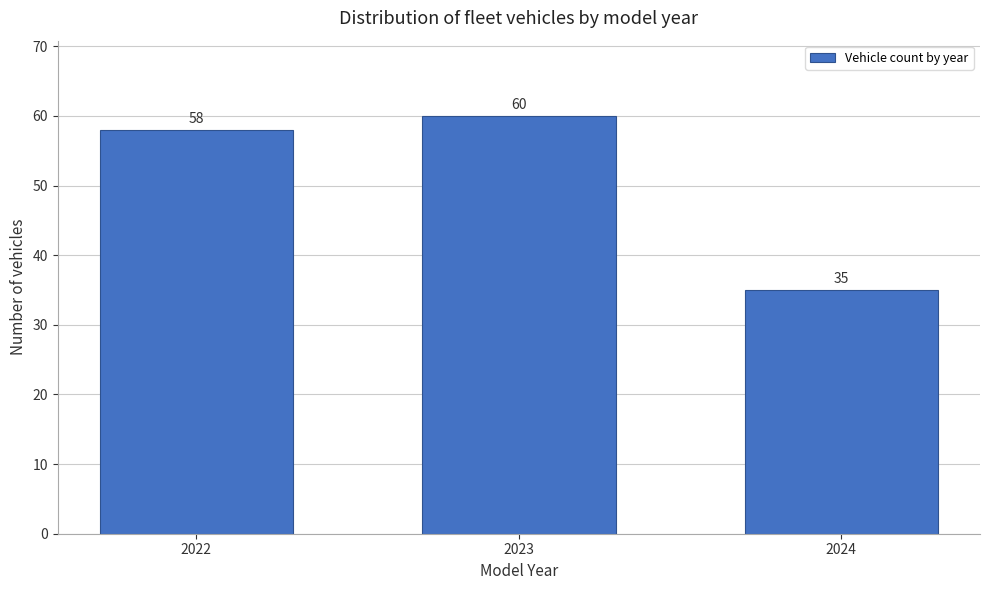

Reading left to right, list all the values displayed in this chart.

2022=58	2023=60	2024=35